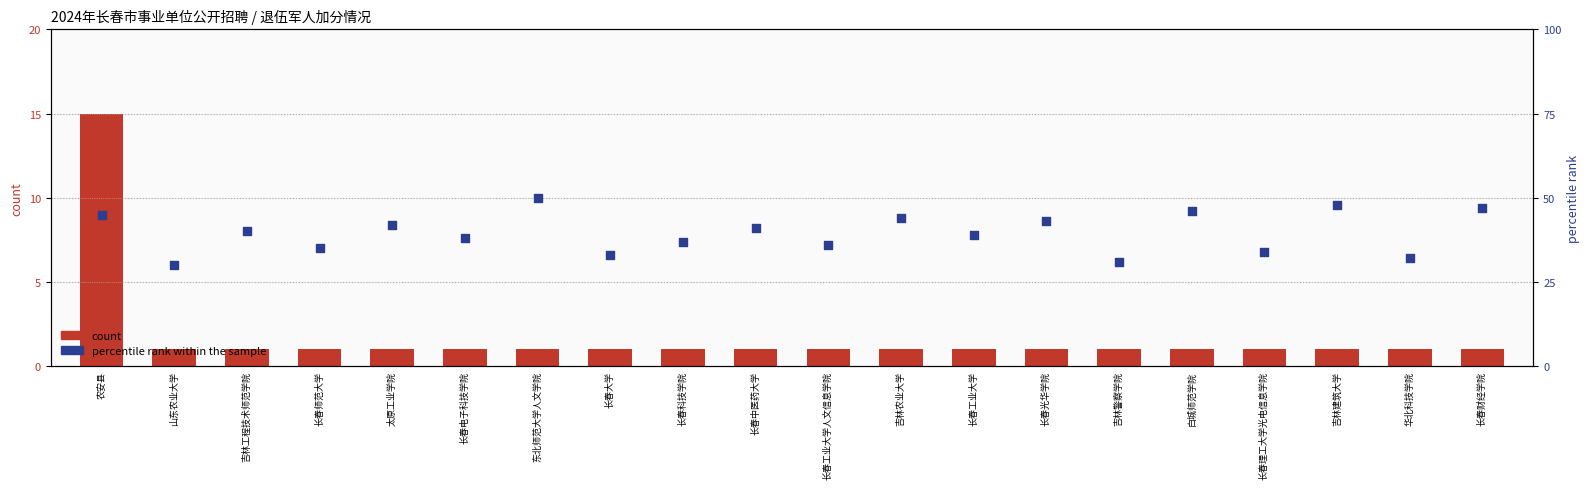

What are all the series names shown in the legend?

count, percentile rank within the sample